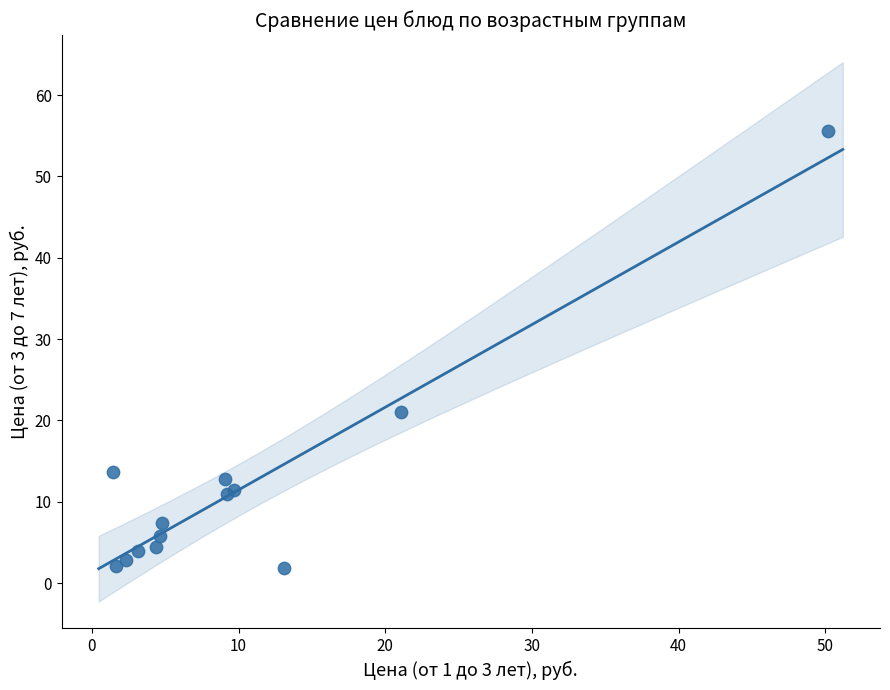

What Y value in the scatter plot is closest to 28?

21.1